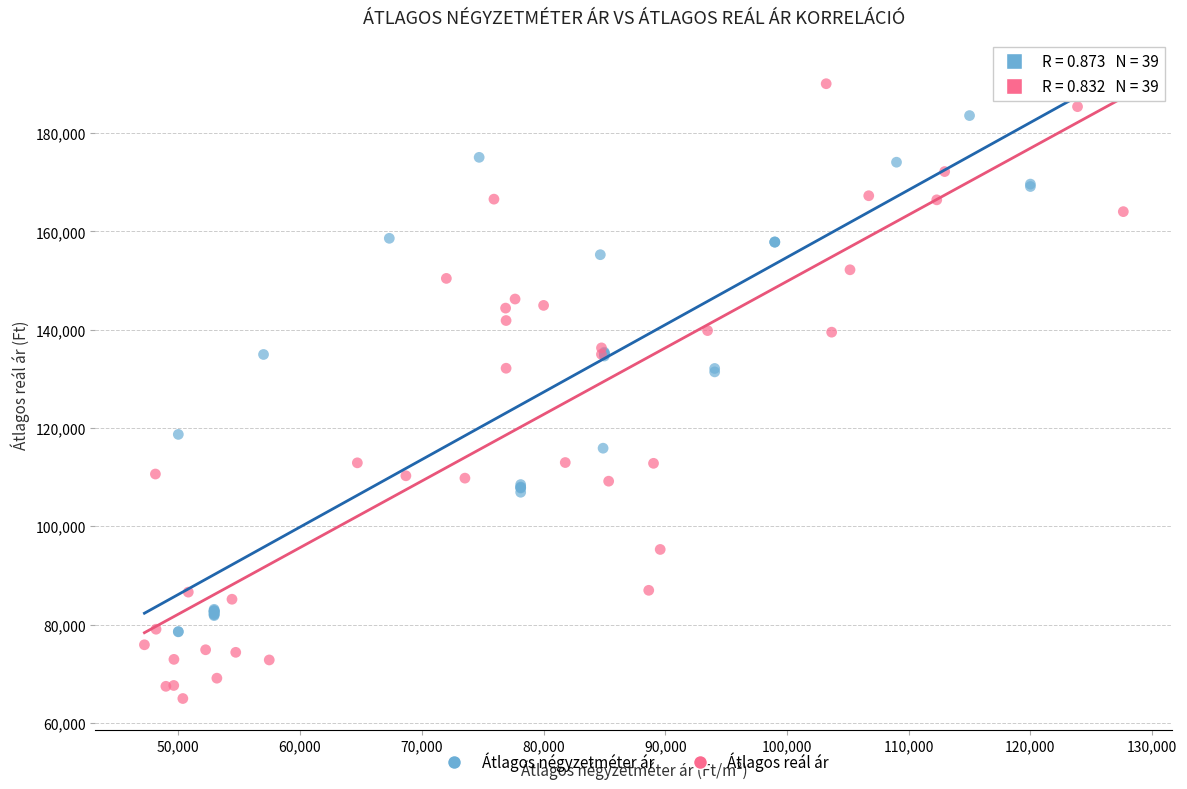

Which series contains the lowest Y value?

Átlagos reál ár